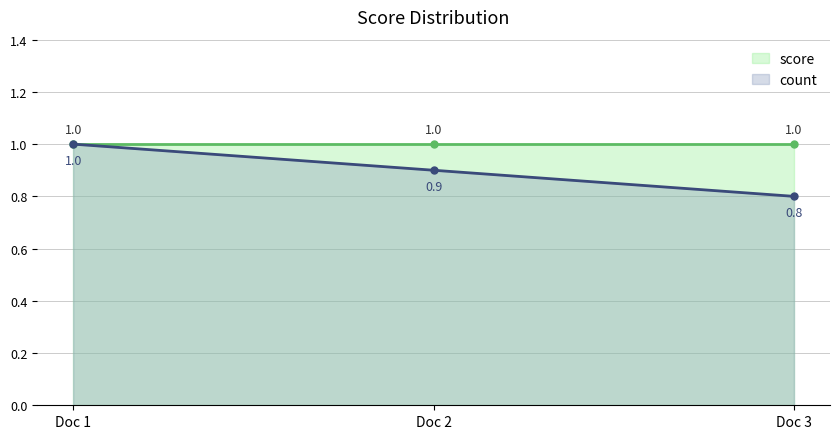

Reading right to left, what are all the values shown in this chart?

score: 1.0	1.0	1.0
count: 0.8	0.9	1.0